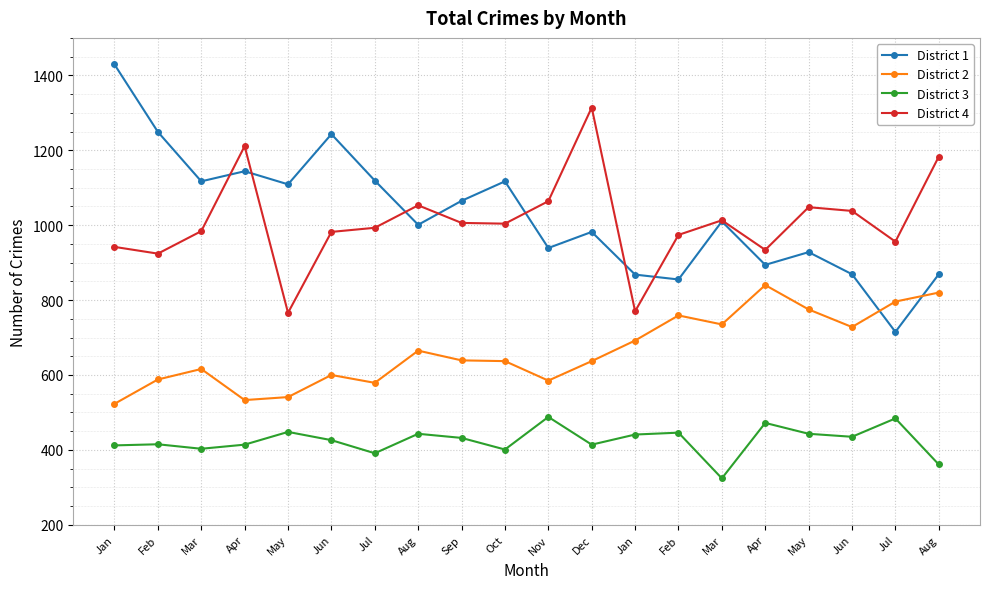

How many data points does each series have?

20